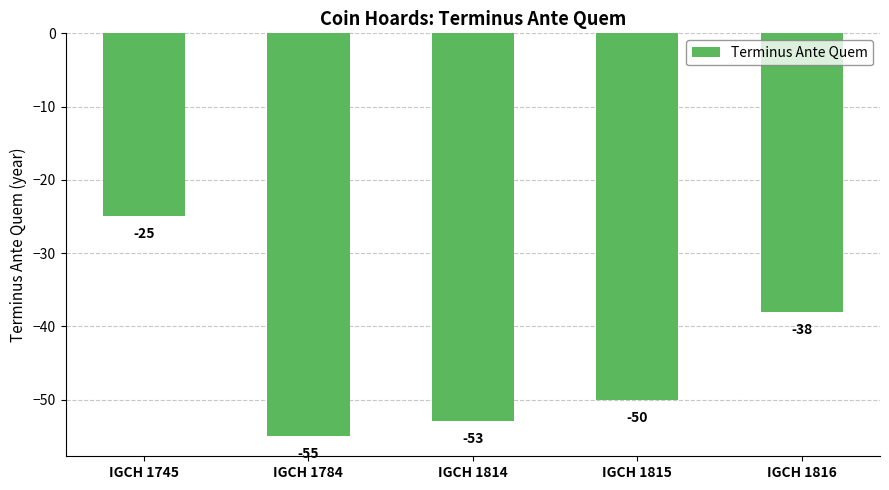

What is the change in value from IGCH 1745 to IGCH 1816?

-13